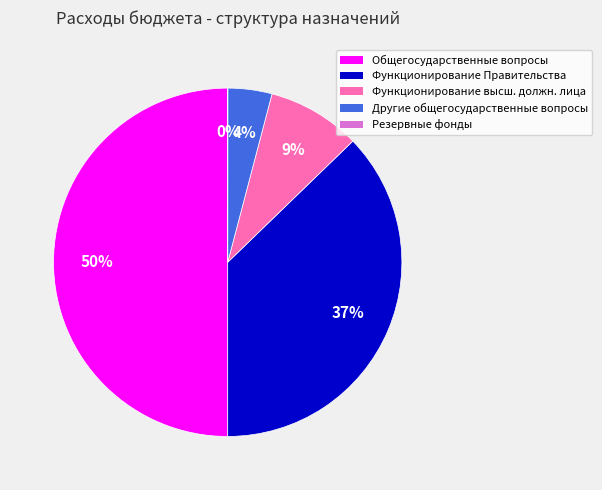

True or false: Другие общегосударственные вопросы accounts for 12% of the total.

False